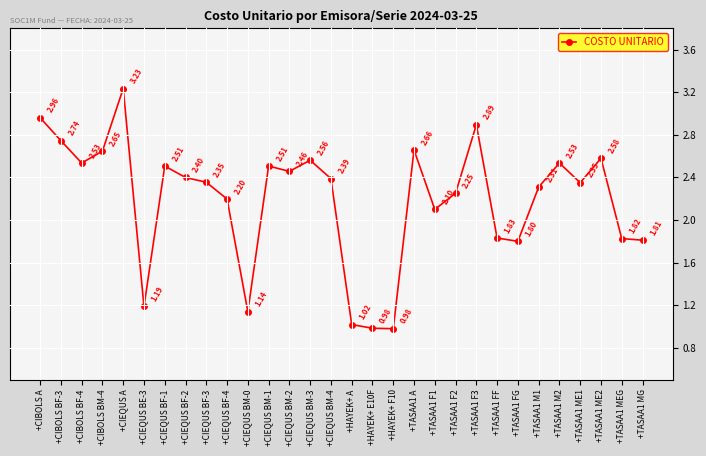

What is the label of the 26th point from the right?

+CIEQUS A